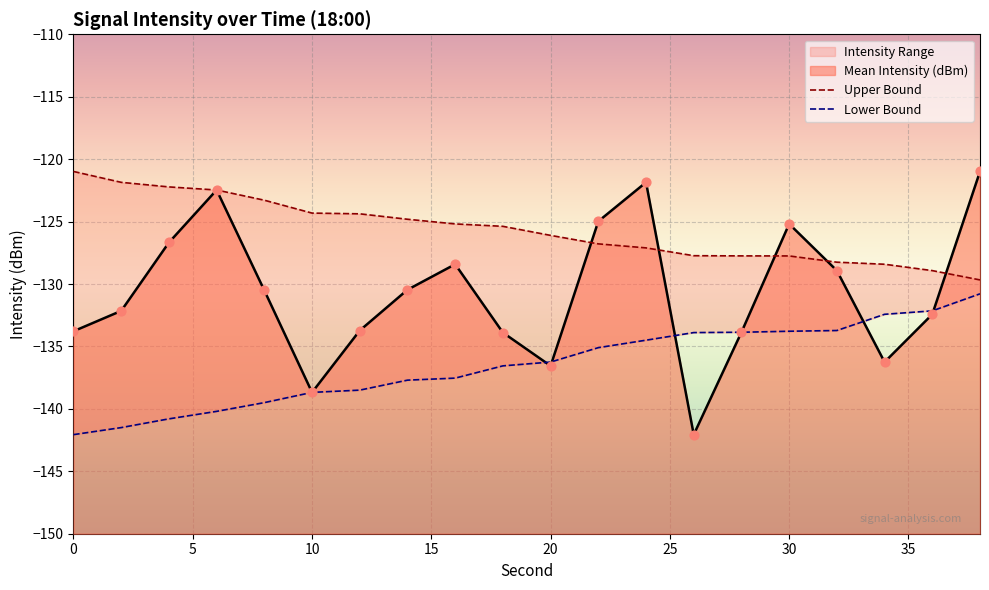

Which series contains the lowest Y value?

Mean Intensity (dBm)